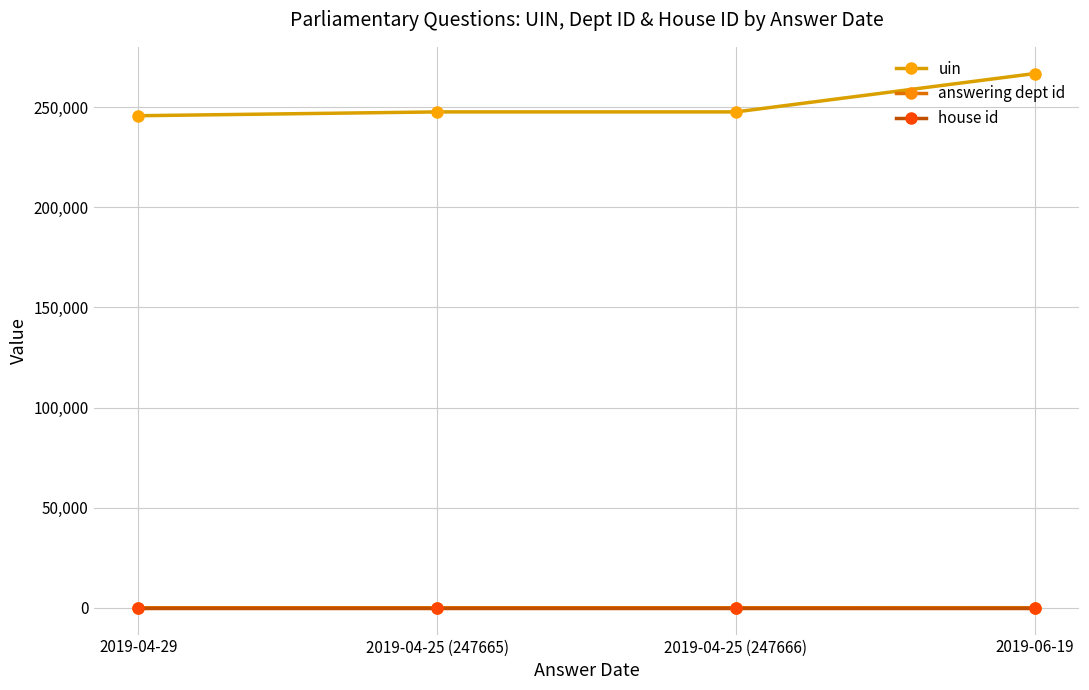

True or false: house id and uin cross at least once.

False